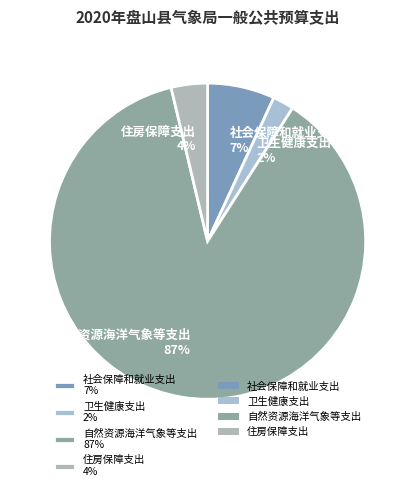

What is the majority slice?

自然资源海洋气象等支出